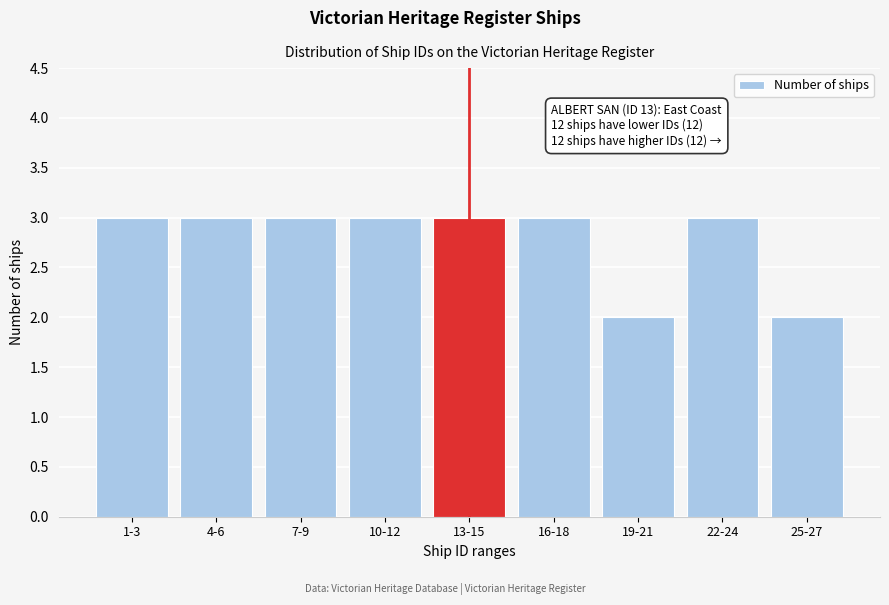

Reading left to right, what are all the values shown in this chart?

1-3=3	4-6=3	7-9=3	10-12=3	13-15=3	16-18=3	19-21=2	22-24=3	25-27=2